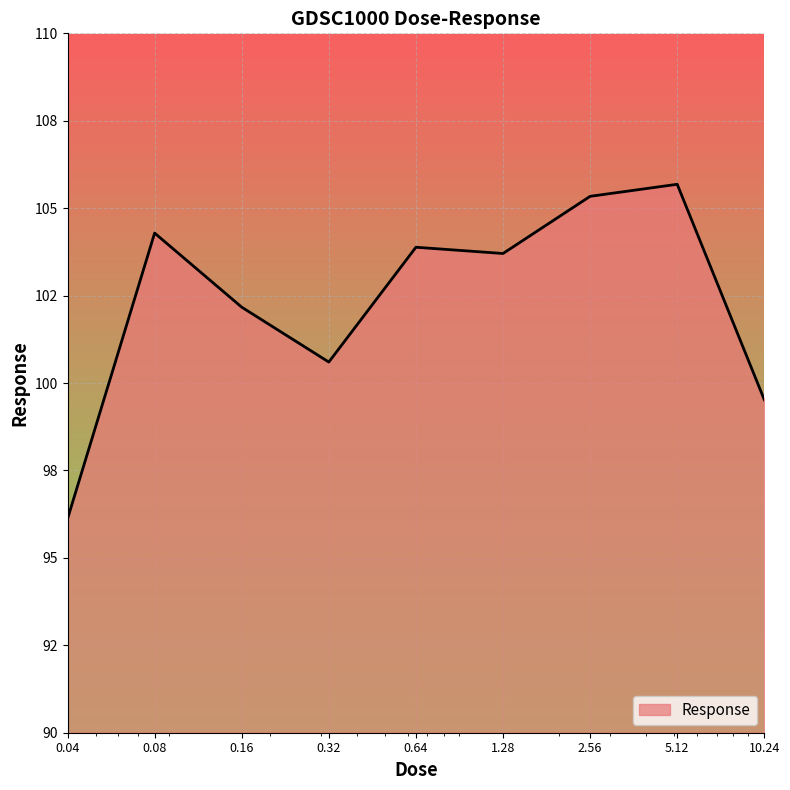

How many interior local peaks (higher than both neighbors) does the data have?

3